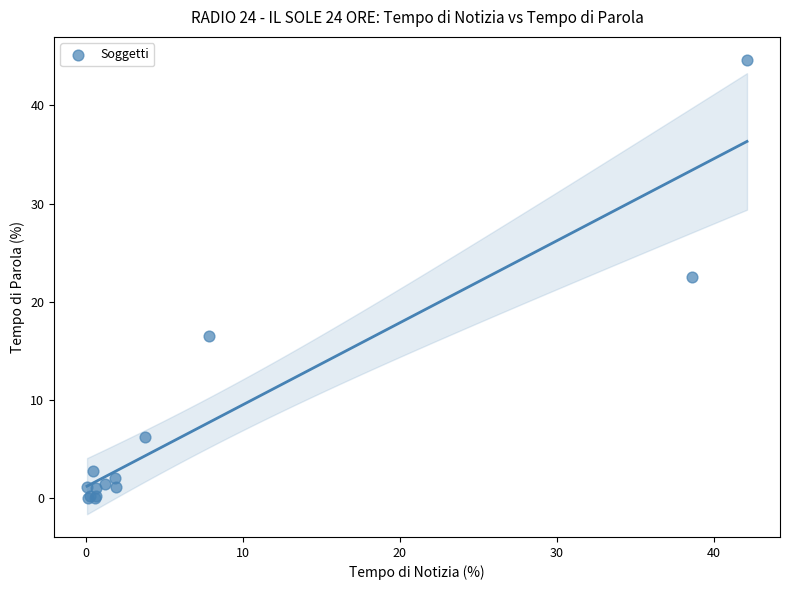

What Y value in the scatter plot is closest to 22?

22.6